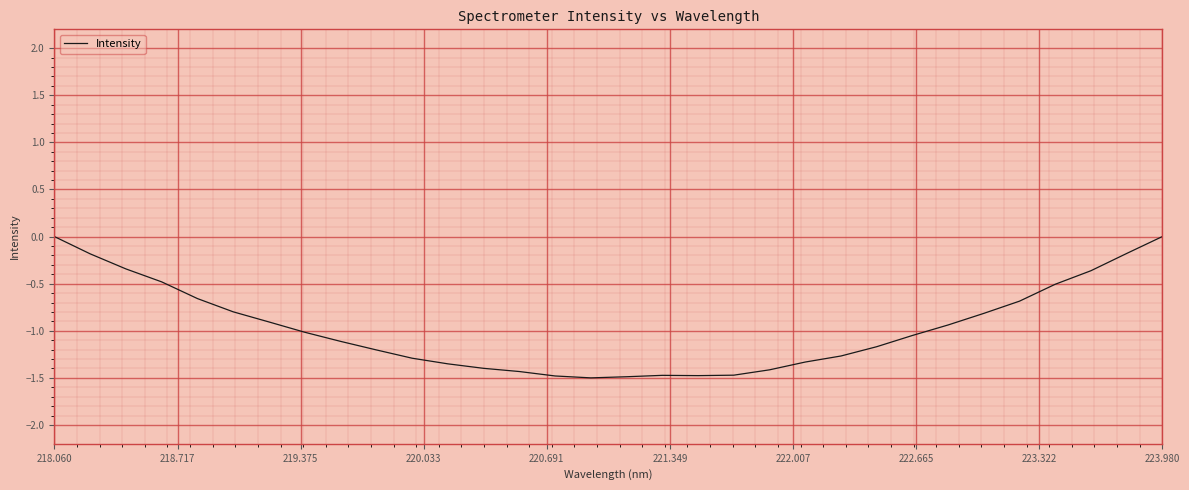

What is the difference between the maximum and minimum values?

1.5